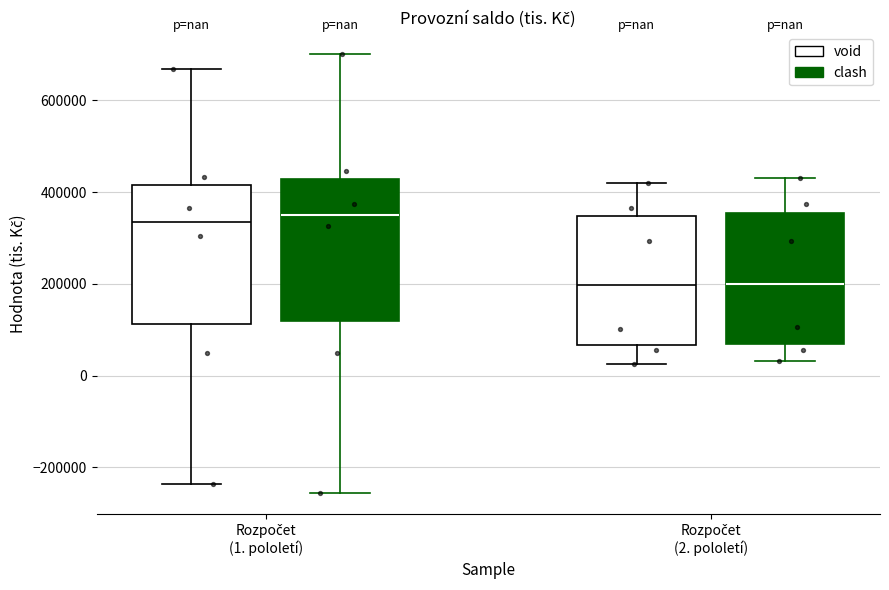

Reading left to right, transcribe this box plot: for each box, give where its median line is, the range the box spans, and where its two whiskers end, as read against the y-axis. The values are not printed on the chart, so give them approximately, as read against the axis.

Rozpočet (1. pololetí) (void): median 340000, box 120000 to 420000, whiskers -240000 to 660000
Rozpočet (1. pololetí) (clash): median 360000, box 120000 to 420000, whiskers -260000 to 700000
Rozpočet (2. pololetí) (void): median 200000, box 60000 to 340000, whiskers 20000 to 420000
Rozpočet (2. pololetí) (clash): median 200000, box 60000 to 360000, whiskers 40000 to 440000